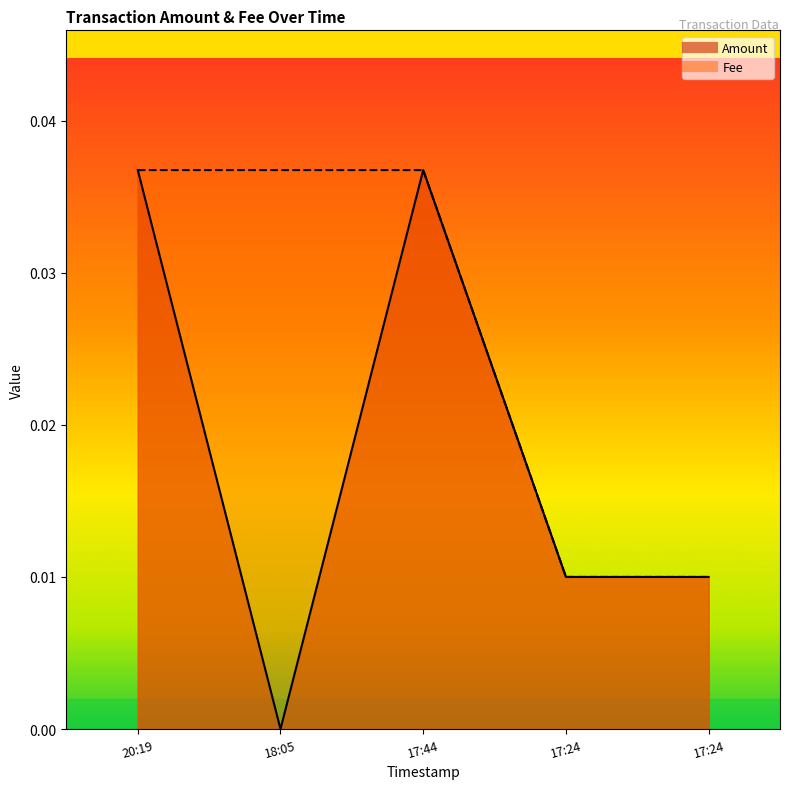

True or false: Amount has more than 1 interior local peaks.

False